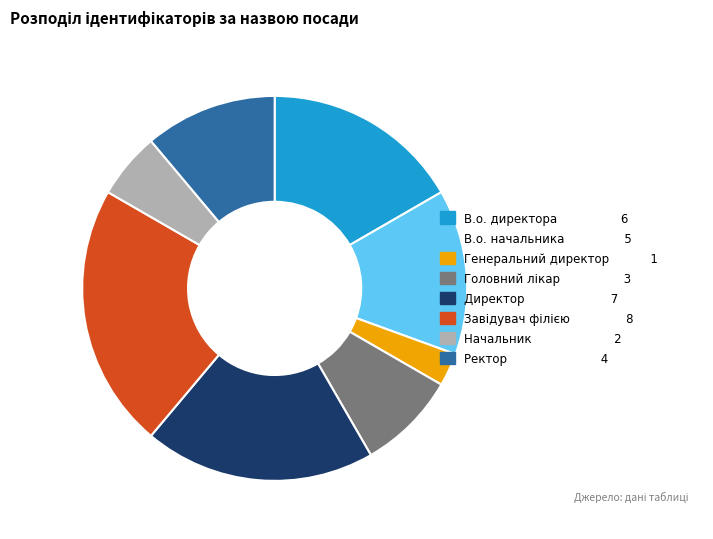

Which slice is the smallest?

Генеральний директор